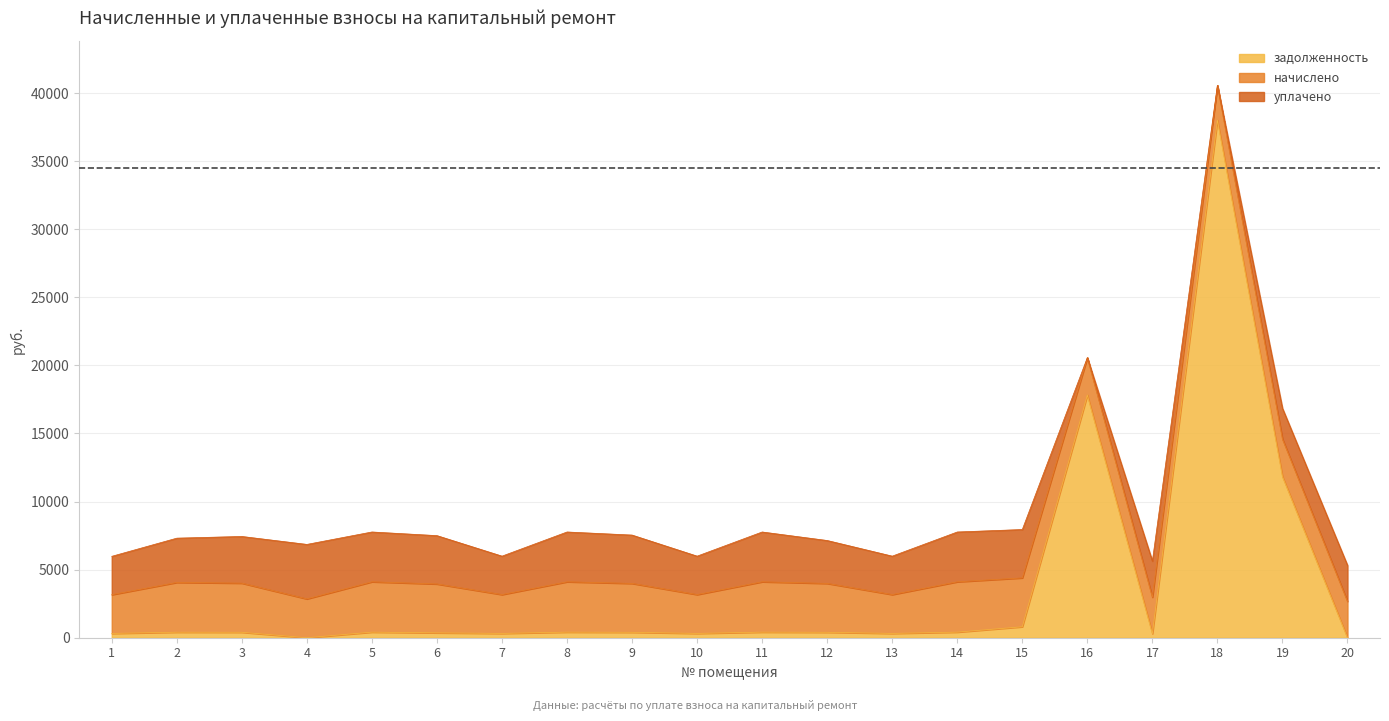

Reading right to left, list all the values displayed in this chart.

задолженность: 20=0.0	19=11840.9	18=38016.2	17=297.7	16=17825.7	15=806.4	14=410.9	13=317.0	12=398.9	11=410.9	10=317.0	9=398.9	8=410.9	7=317.0	6=358.2	5=410.9	4=0.0	3=400.9	2=406.3	1=316.4
начислено: 20=2673.4	19=2757.2	18=2553.5	17=2679.3	16=2745.3	15=3590.4	14=3698.3	13=2853.2	12=3590.4	11=3698.3	10=2853.2	9=3590.4	8=3698.3	7=2853.2	6=3590.4	5=3698.3	4=2853.2	3=3608.4	2=3656.3	1=2847.2
уплачено: 20=2643.0	19=2250.0	18=0.0	17=2648.9	16=0.0	15=3549.6	14=3656.3	13=2820.8	12=3150.7	11=3656.3	10=2820.8	9=3549.6	8=3656.3	7=2820.8	6=3549.6	5=3656.3	4=4000.0	3=3427.4	2=3250.1	1=2814.8